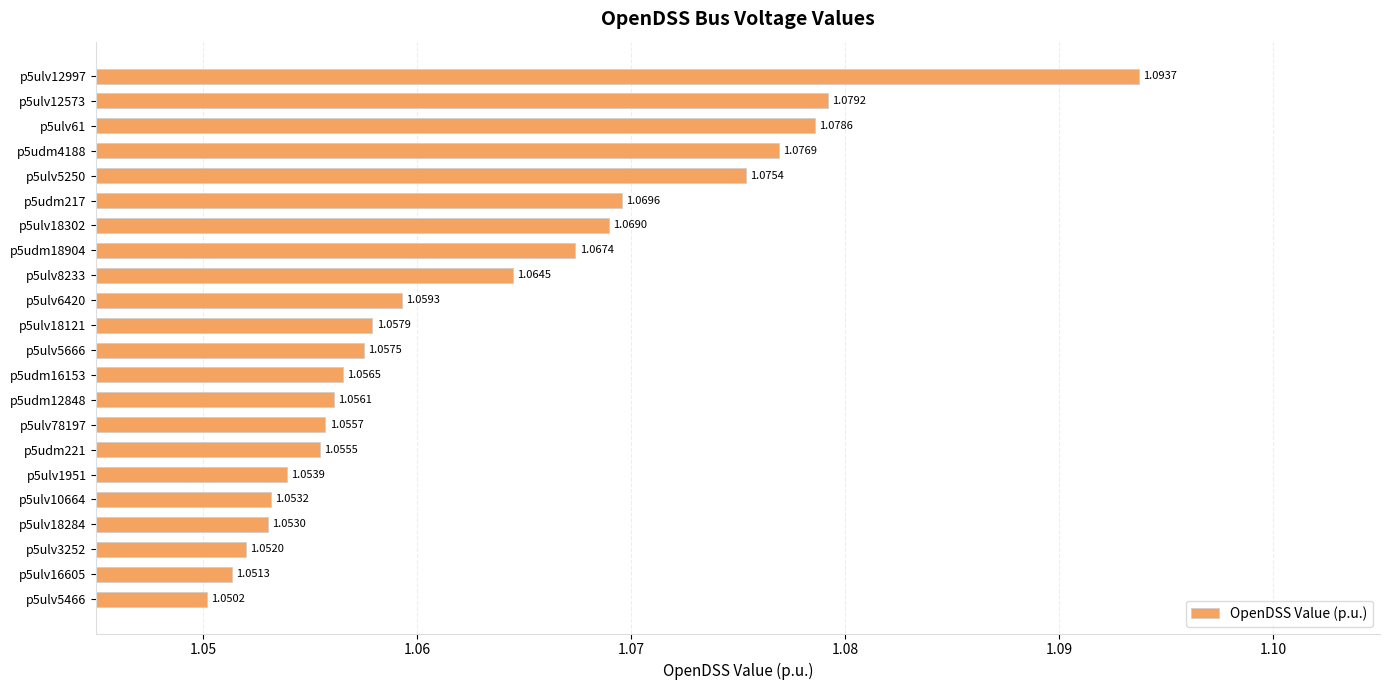

Rank the categories by value from highest to lowest.

p5ulv12997, p5ulv12573, p5ulv61, p5udm4188, p5ulv5250, p5udm217, p5ulv18302, p5udm18904, p5ulv8233, p5ulv6420, p5ulv18121, p5ulv5666, p5udm16153, p5udm12848, p5ulv78197, p5udm221, p5ulv1951, p5ulv10664, p5ulv18284, p5ulv3252, p5ulv16605, p5ulv5466